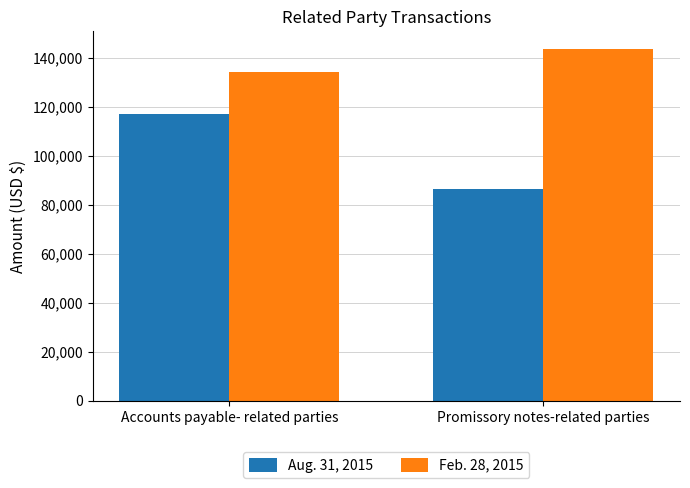

Count the Aug. 31, 2015 values in the range 86600 to 117071.

2